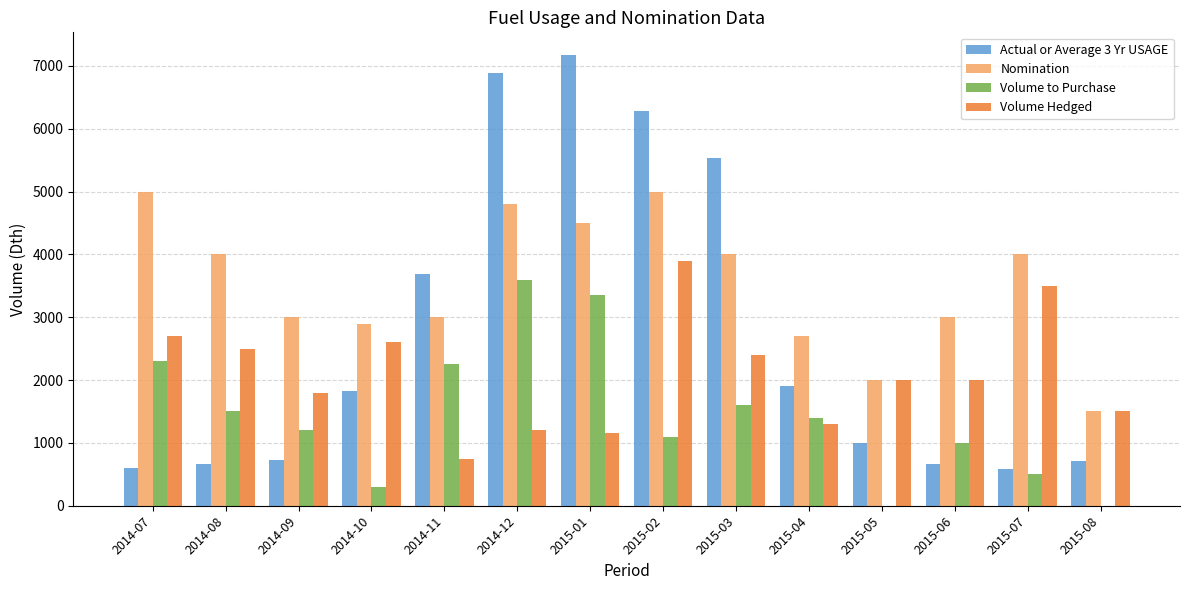

The value of Volume Hedged at 2014-07 is 2700. True or false?

True